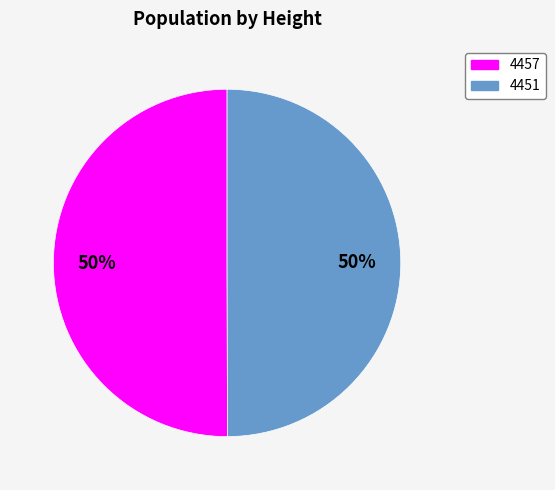

What percentage is the 4451 slice, to the nearest percent?

50%